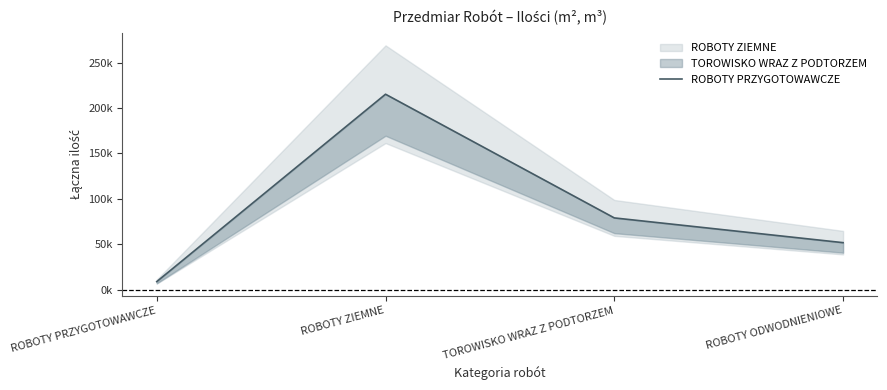

At which category does the chart reach its minimum across all series?

ROBOTY PRZYGOTOWAWCZE